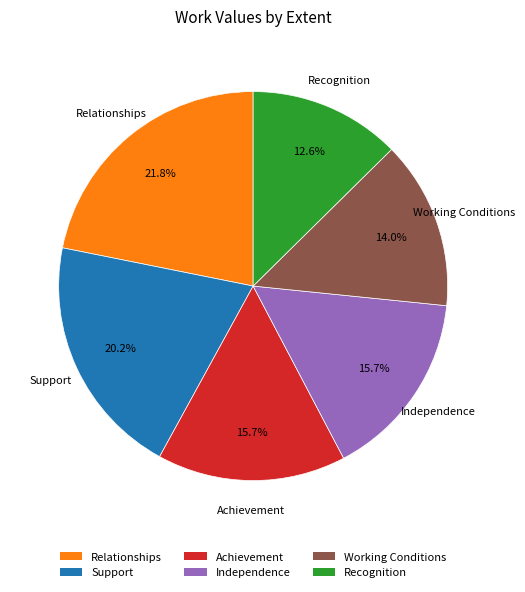

Does any single category account for the majority?

No